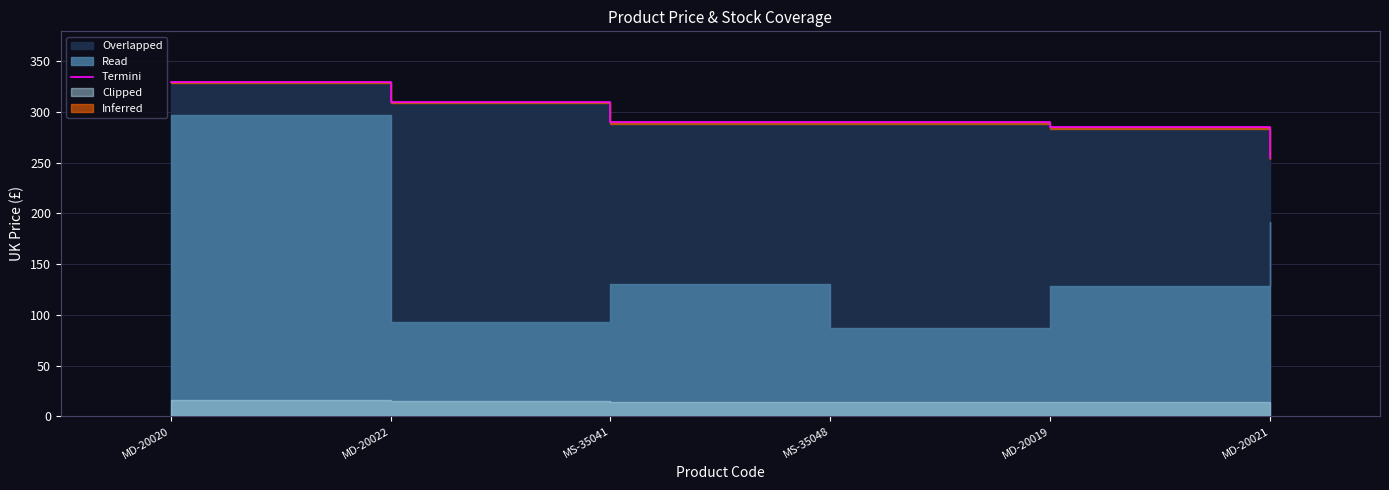

Rank the categories by value from lowest to highest.

MD-20021, MD-20019, MS-35041, MS-35048, MD-20022, MD-20020